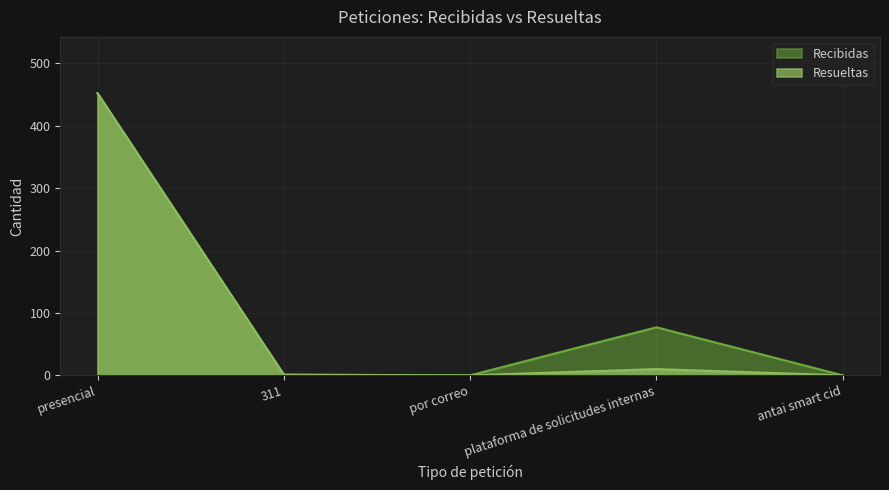

Where is Recibidas nearest to the value 226?

plataforma de solicitudes internas